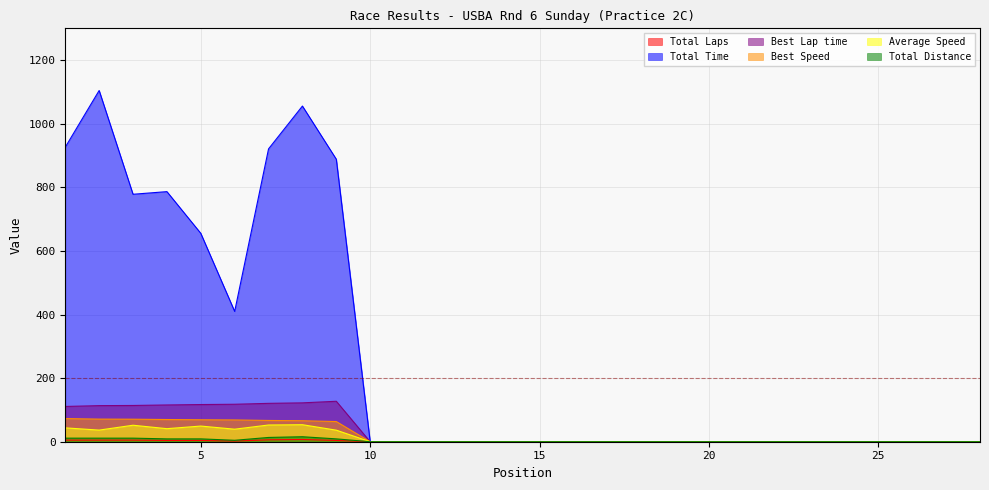

The Best Lap time series shows 0.0 at 13. True or false?

True